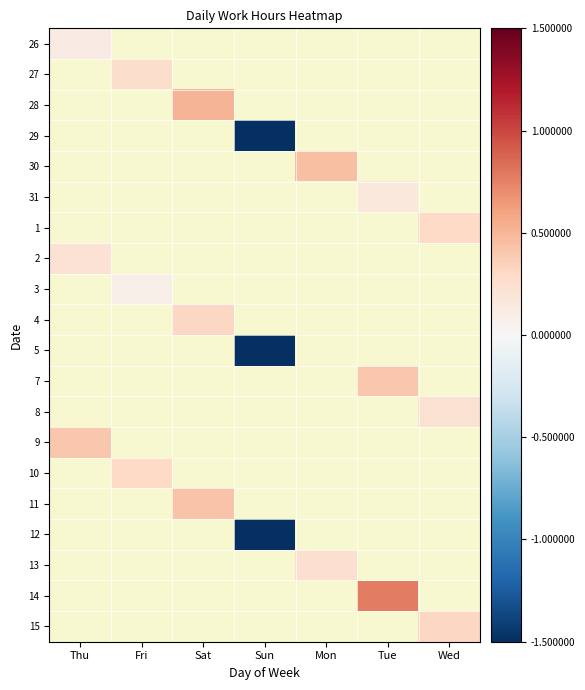

Which category has the lowest value across all series?

Sun